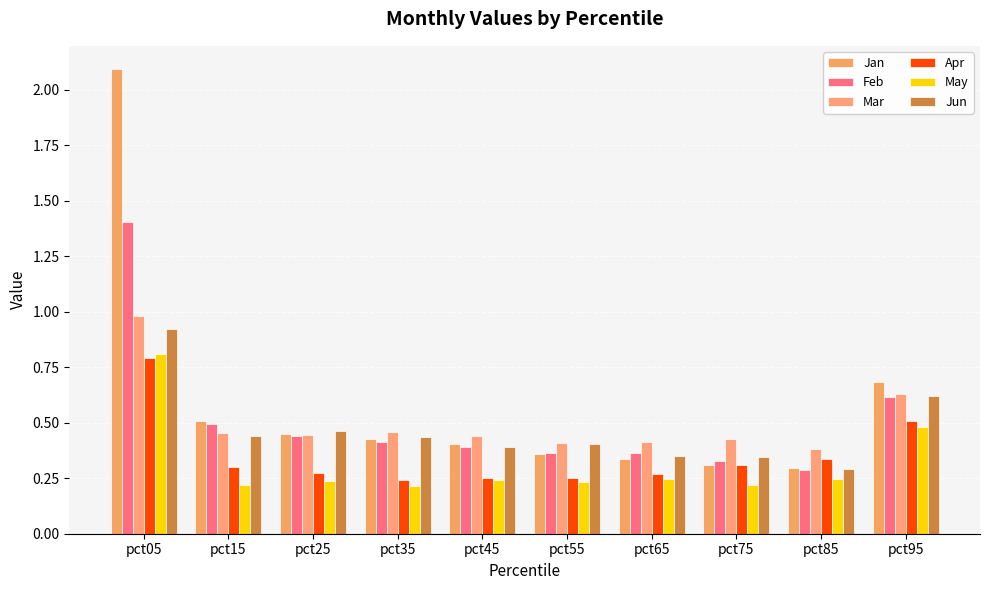

At which category does the chart reach its minimum across all series?

pct35